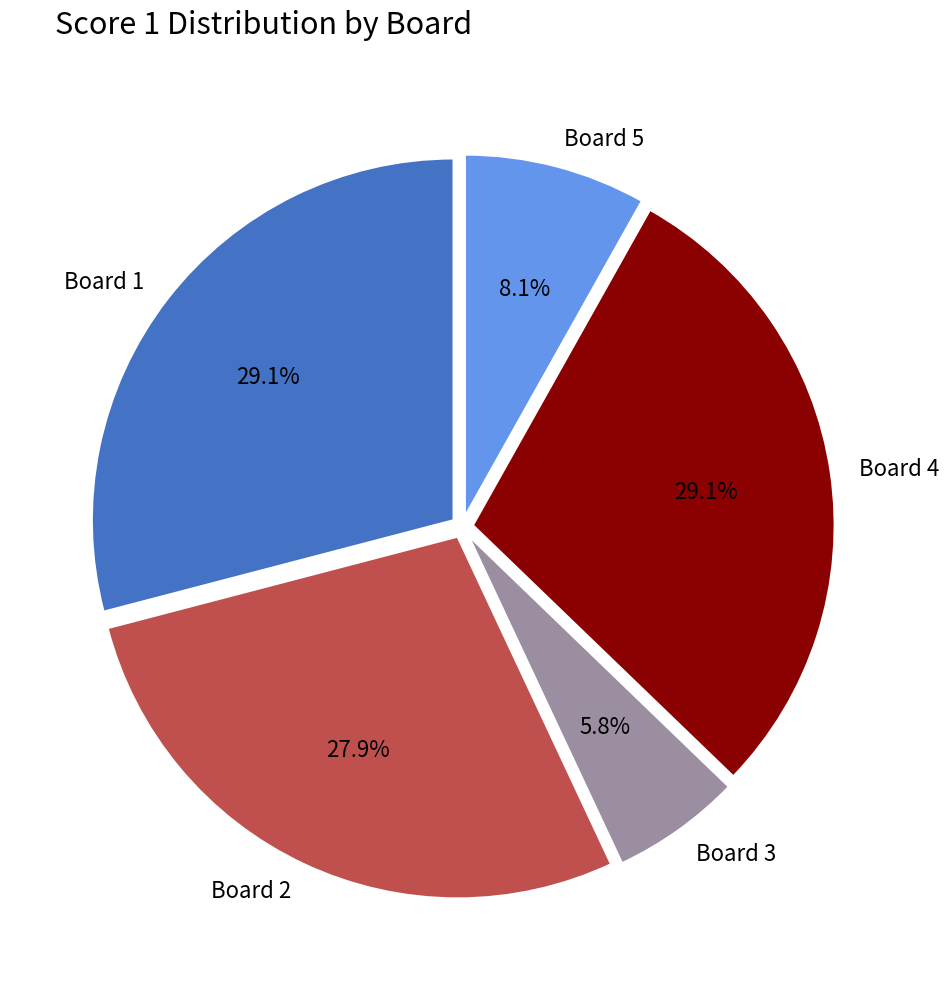

What is the total percentage of Board 5 and Board 2?

36.0%